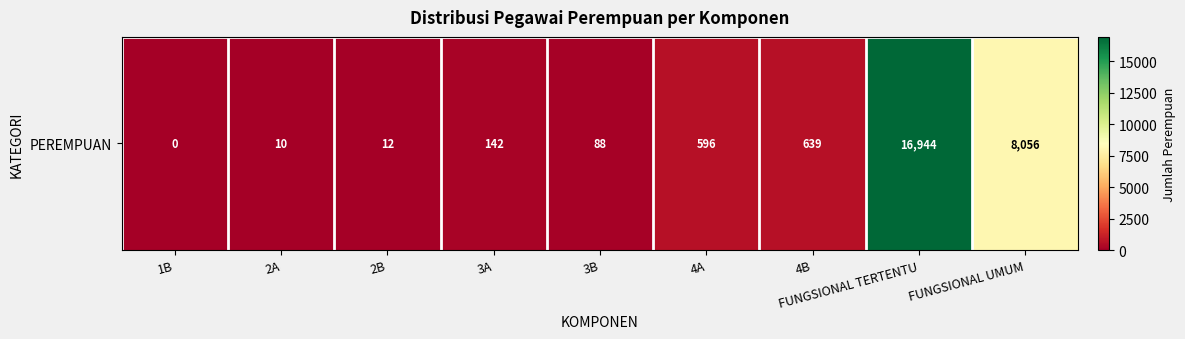

Is it true that the value at 2B is 3?

False